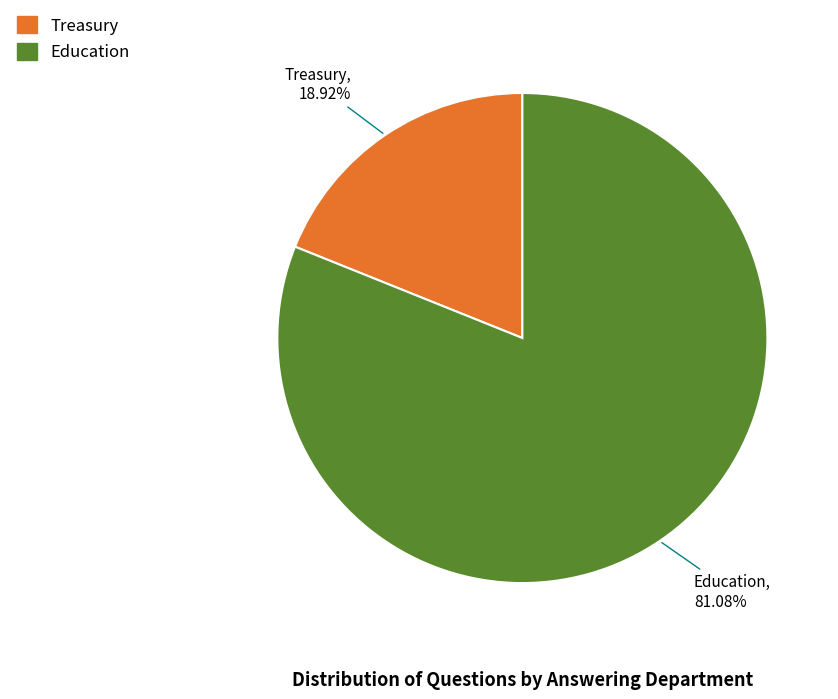

Count the number of slices in the pie.

2